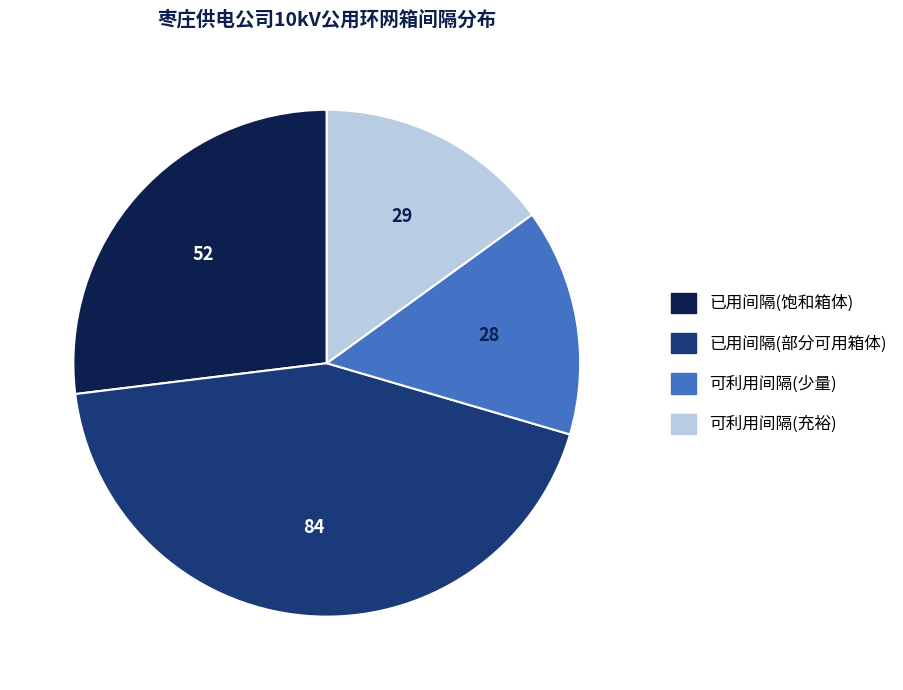

Is there any slice that represents more than half of the pie?

No